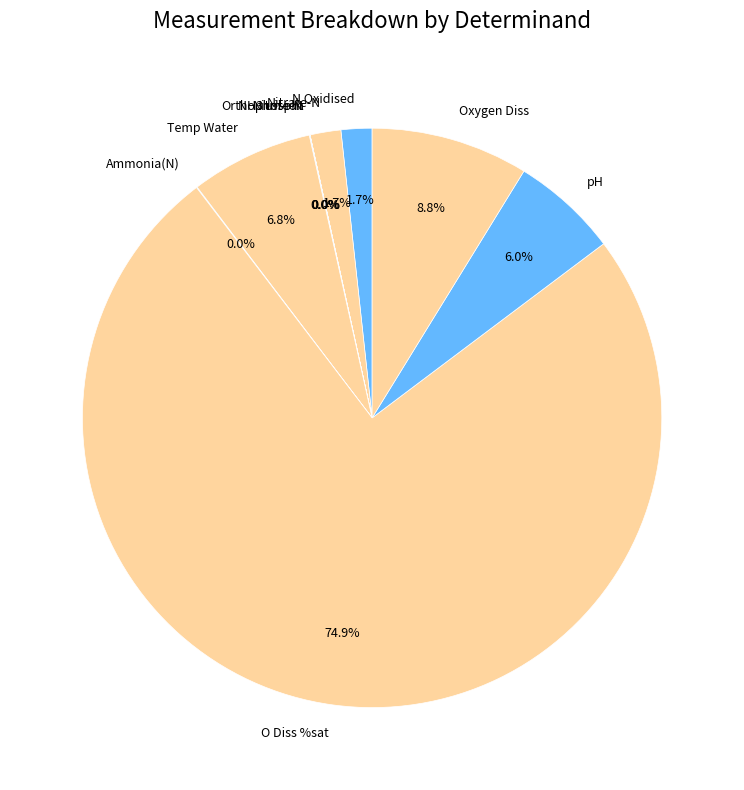

Which category accounts for the majority?

O Diss %sat